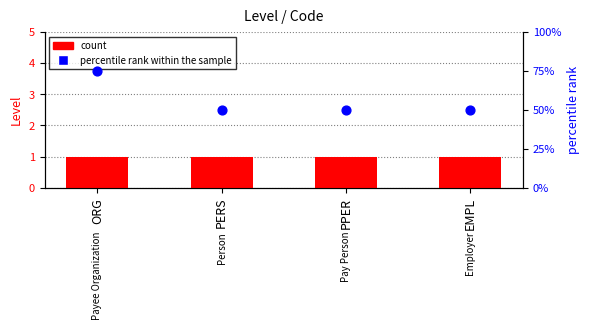

What is the total value across all series at PERS?

51